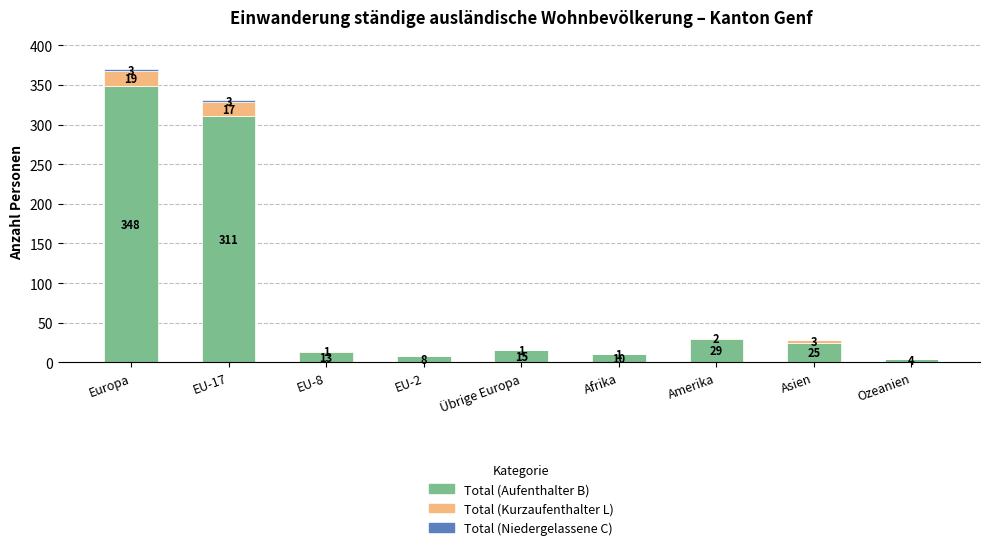

The Total (Aufenthalter B) series shows 601 at Europa. True or false?

False